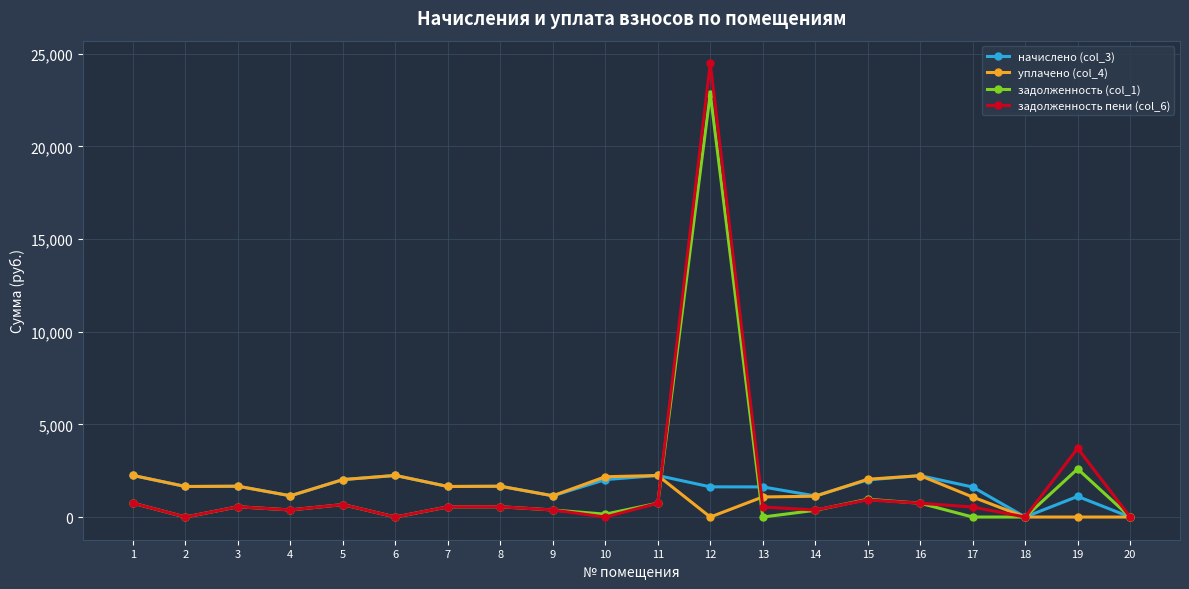

Is it true that задолженность пени (col_6) equals 747.2 at 11?

True